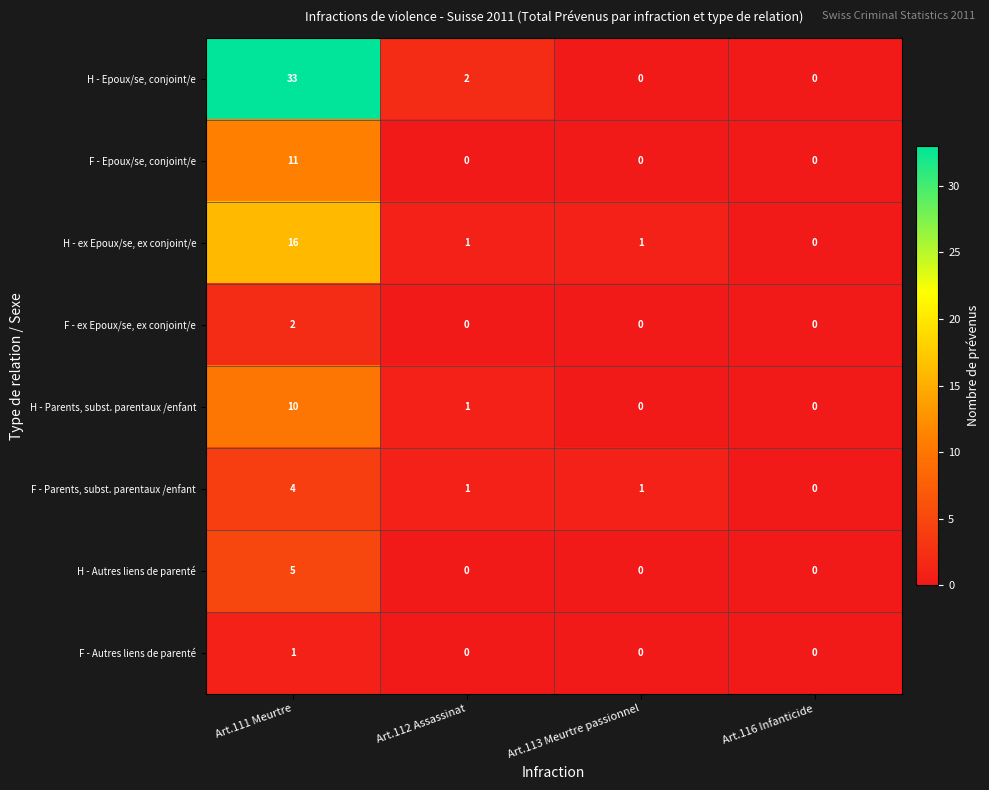

Which series has the largest range (max minus min)?

H - Epoux/se, conjoint/e